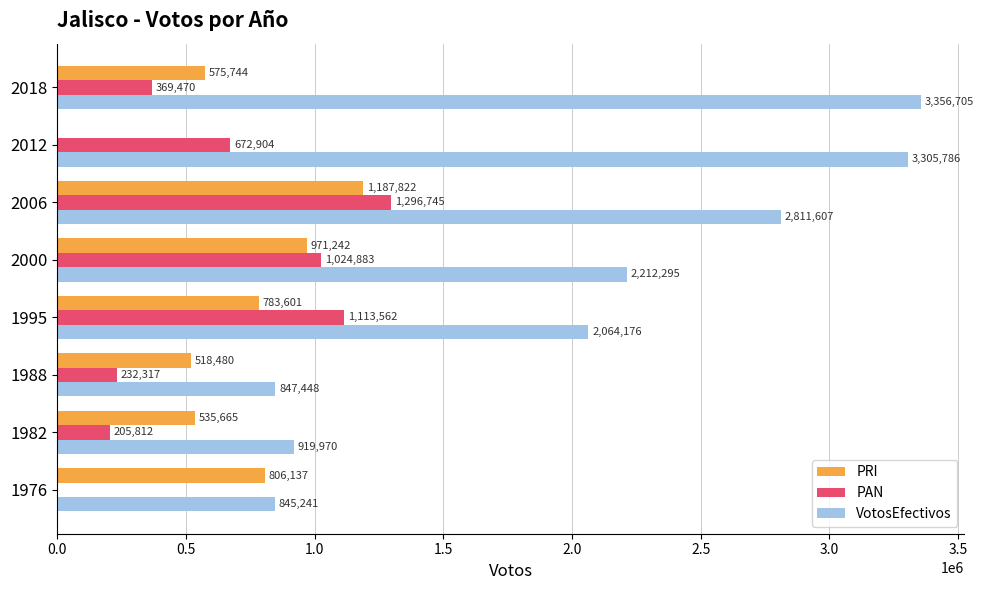

What is the sum of the VotosEfectivos values at 1995 and 2006?

4875783